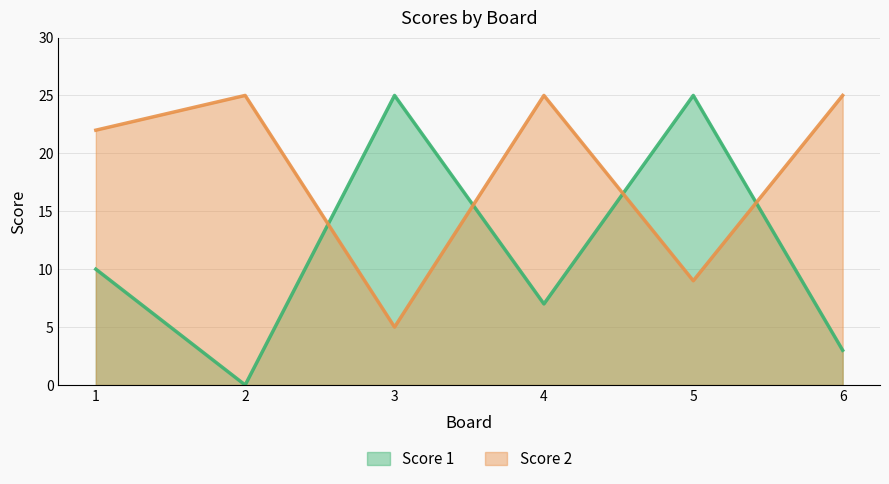

Read the Score 1 value at 4, to the nearest 10.

10